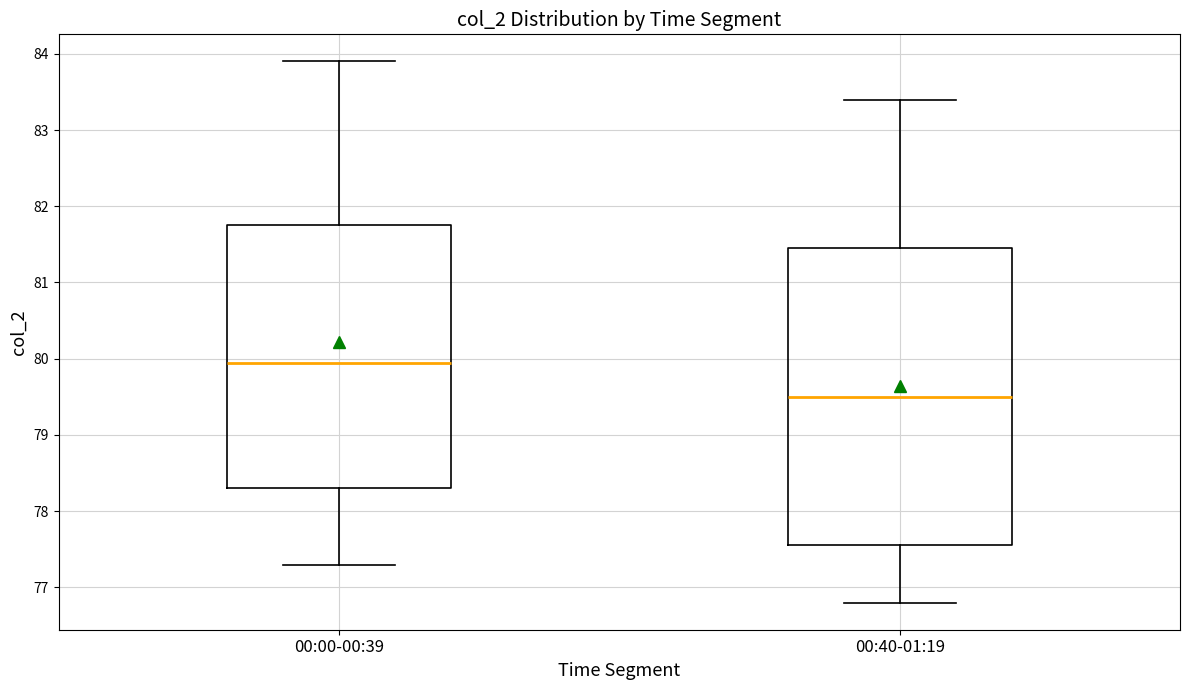

Which box's median line is the highest?

00:00-00:39